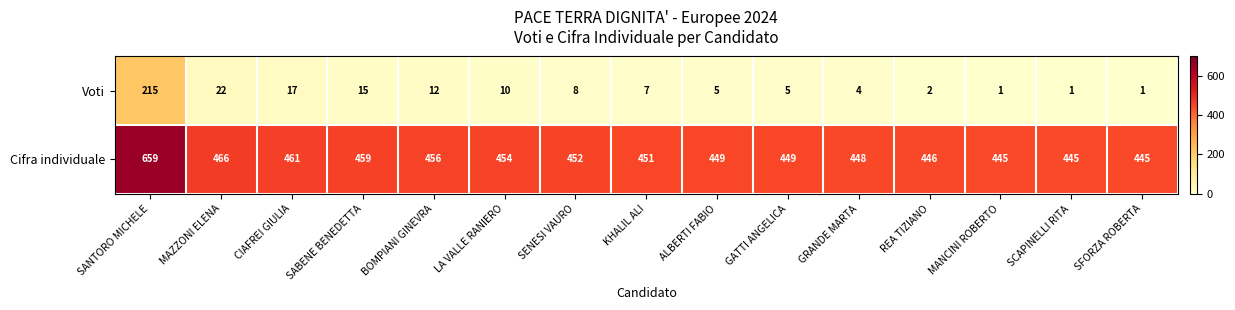

How many categories are shown in the chart?

15